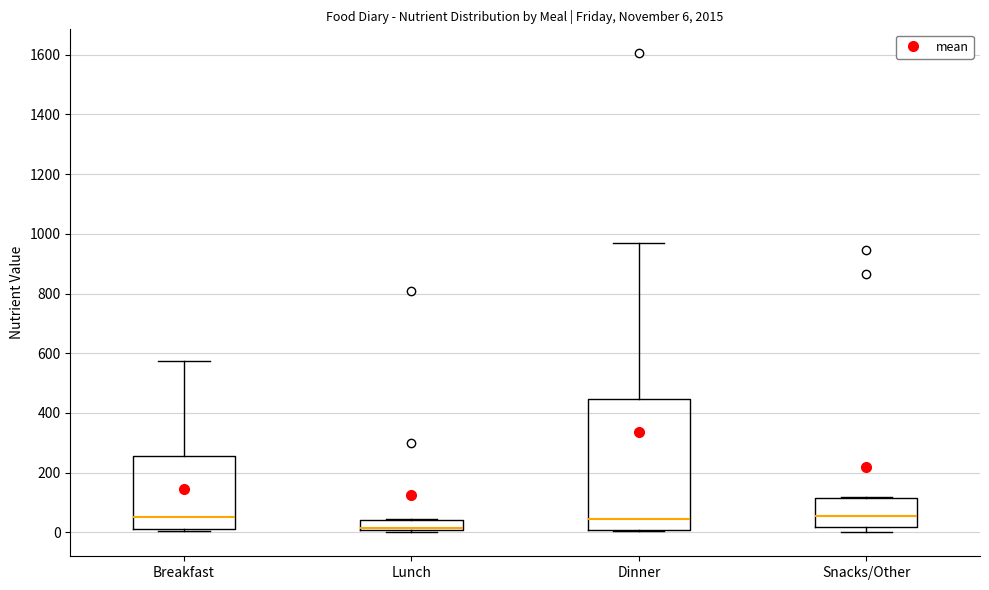

Comparing the boxes themselves (not the whiskers), which one is the tallest?

Dinner